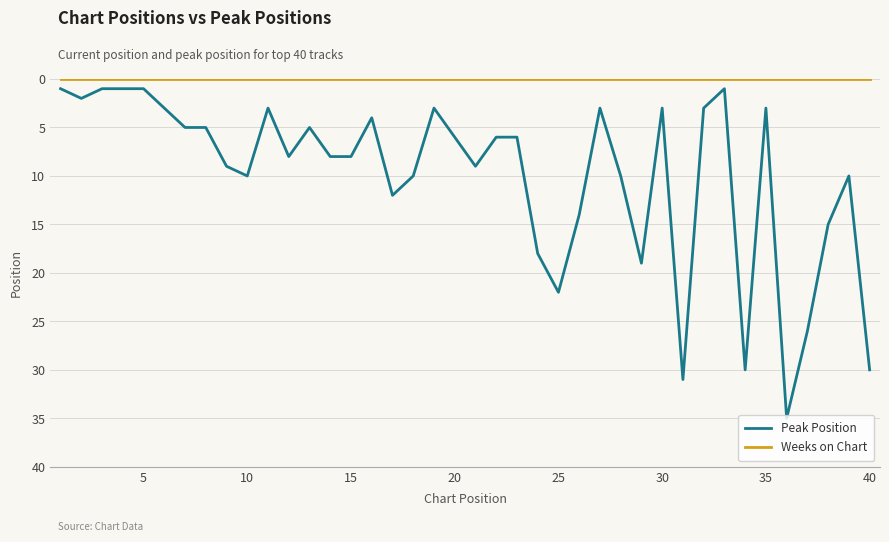

Which series has the largest range (max minus min)?

Peak Position